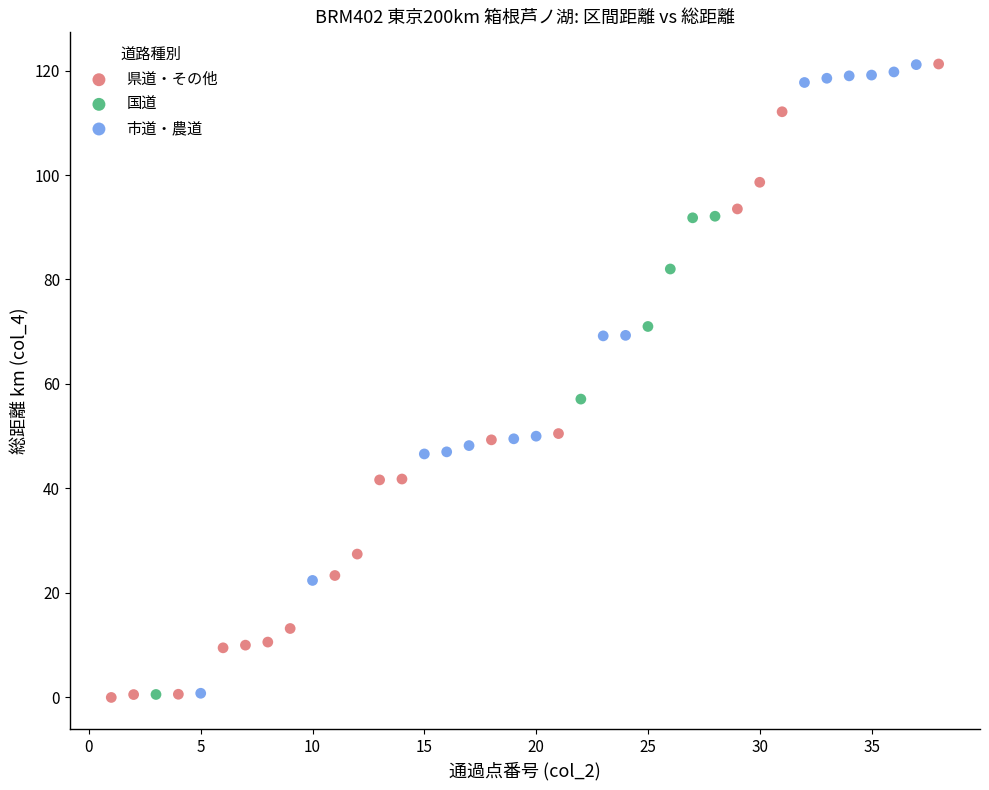

What are all the series names shown in the legend?

県道・その他, 国道, 市道・農道